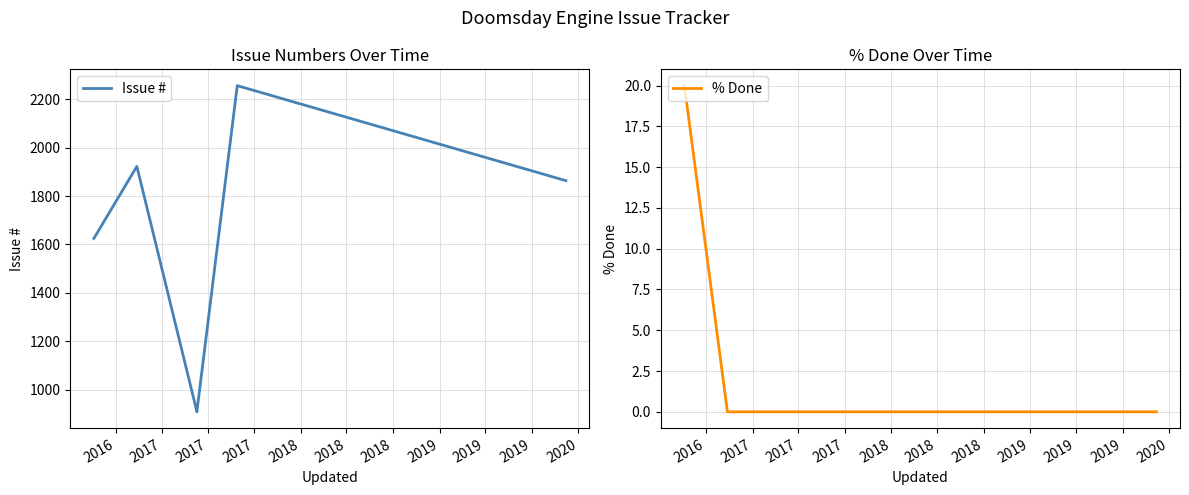

Reading left to right, extract all data points from this chart.

Issue #: 1625	1923	908	910	2257	1864
% Done: 20	0	0	0	0	0